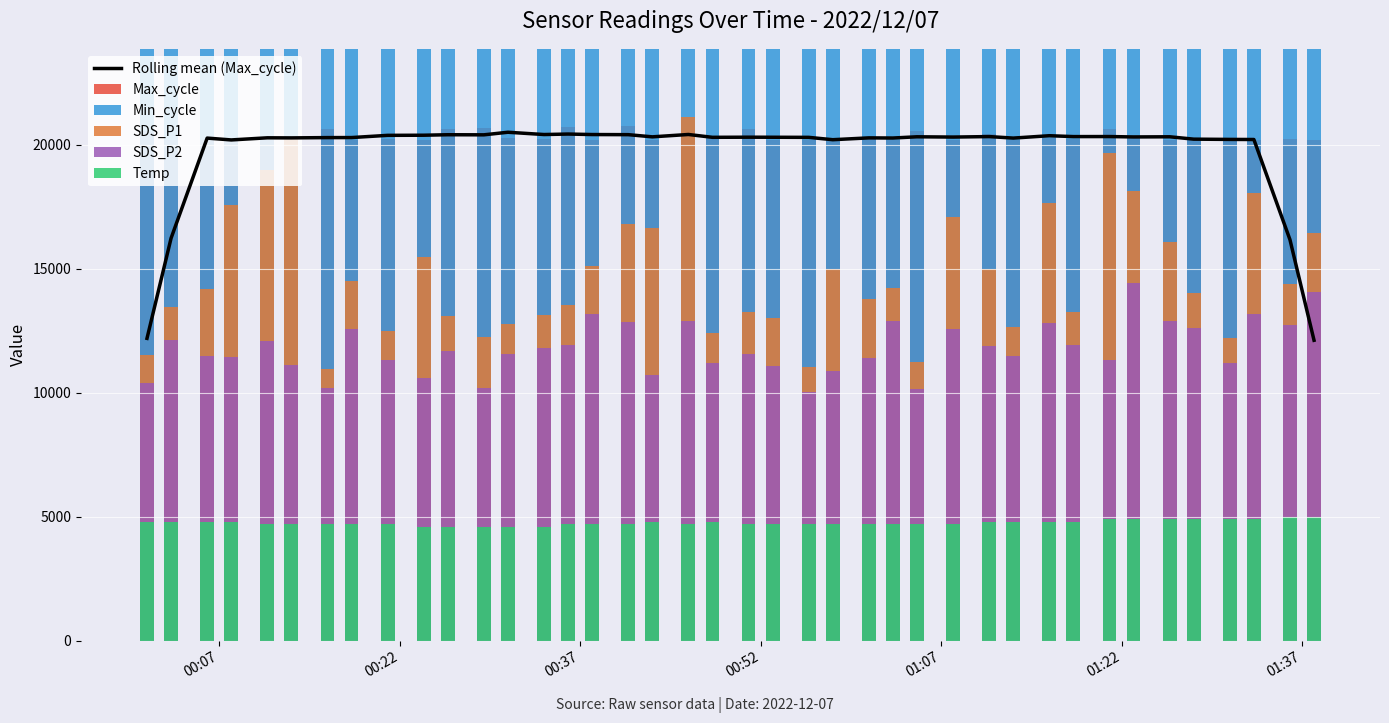

Are the bars horizontal?

No